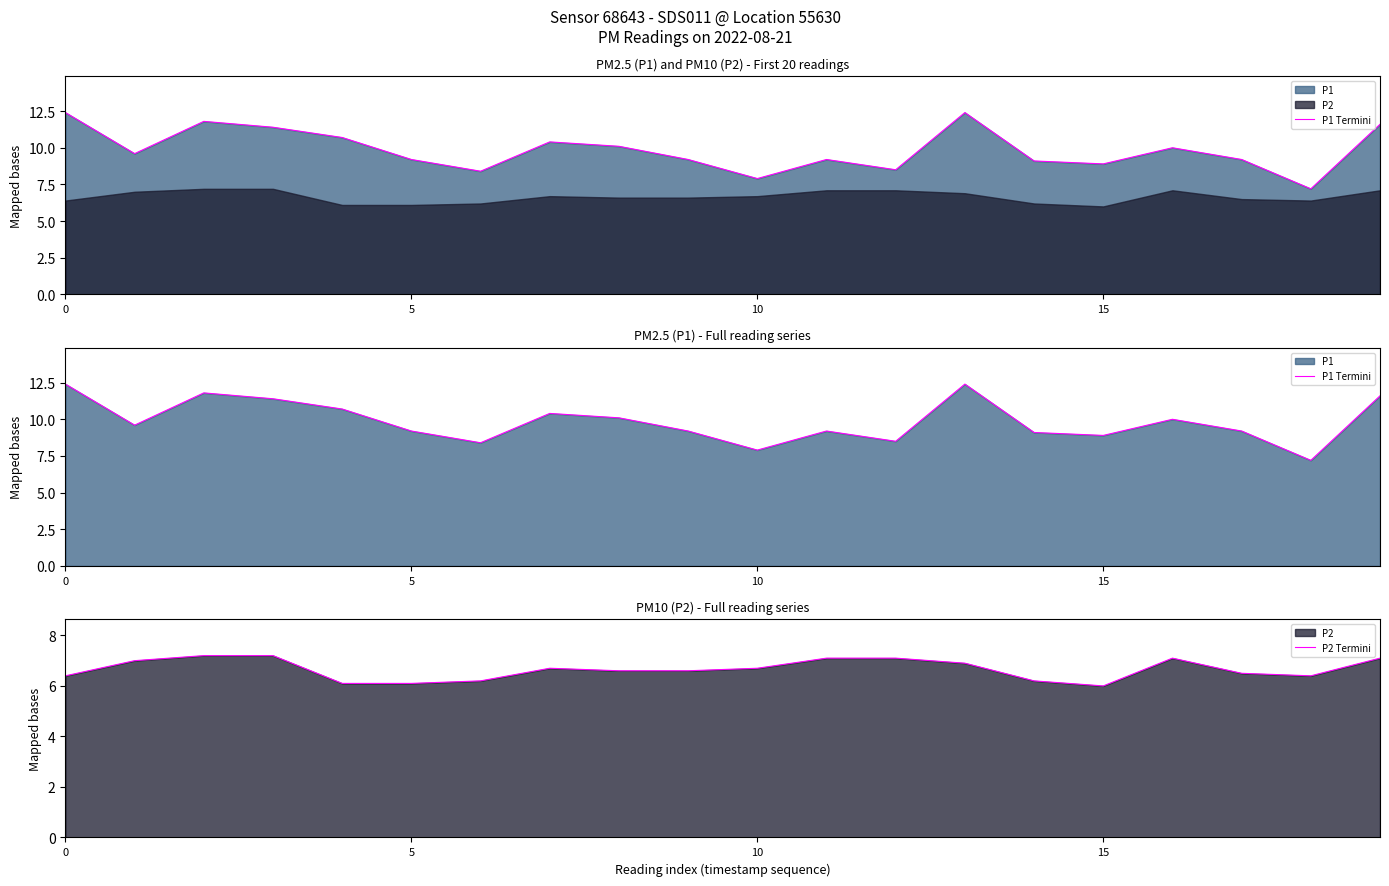

How many lines are shown in the chart?

2